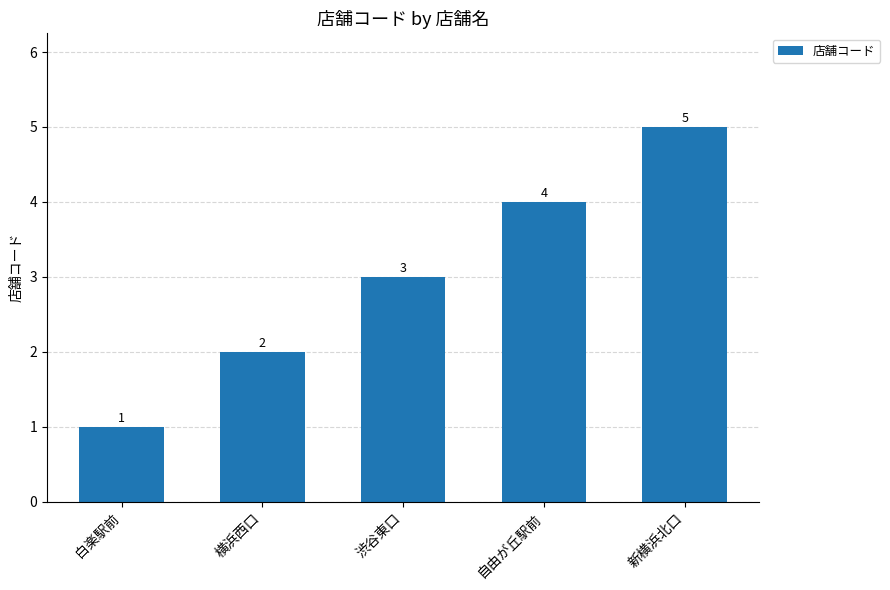

How many bars are there in total?

5